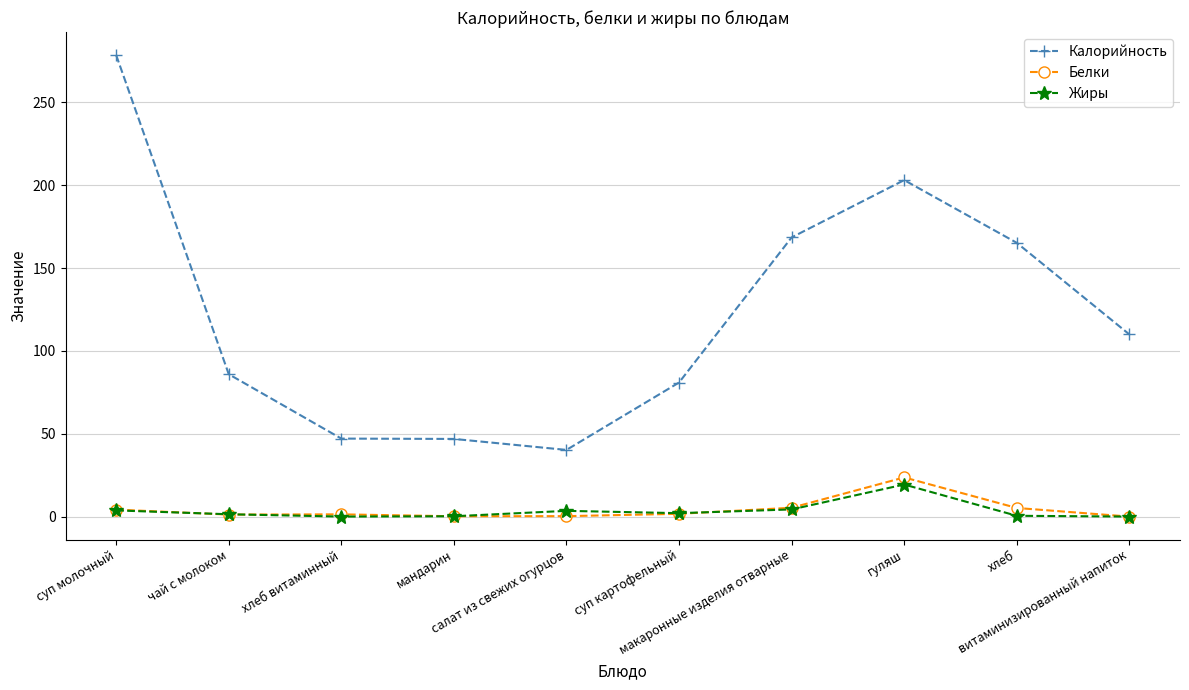

True or false: Жиры and Белки cross at least once.

True